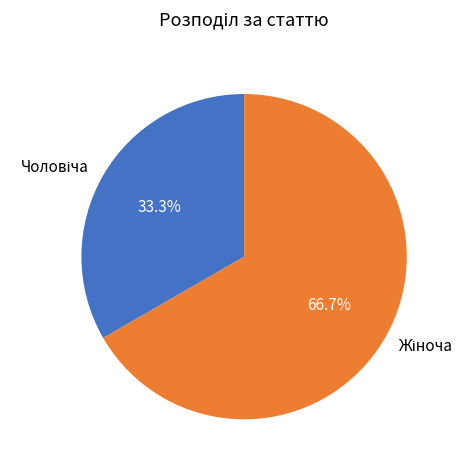

Is there any slice that represents more than half of the pie?

Yes